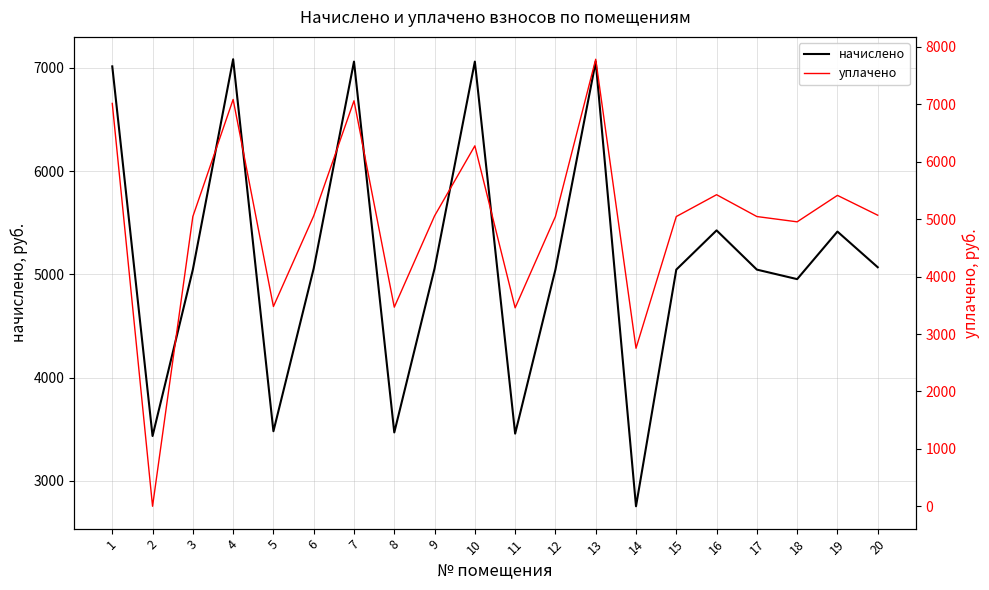

What is the value of the уплачено point at the 20th from the left?

5068.8